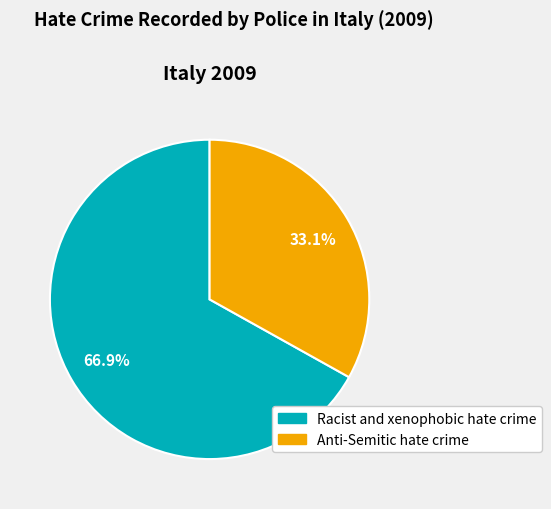

To the nearest percent, what is the difference between the largest and smallest slice percentages?

34%